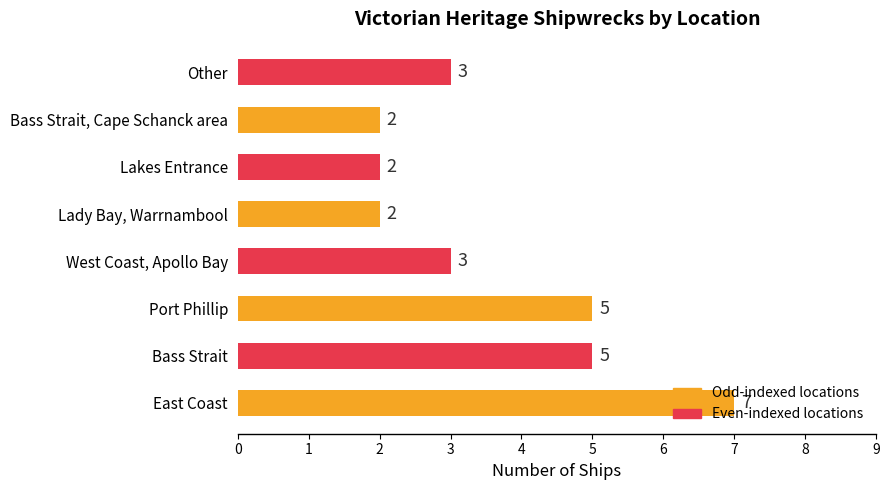

Between Bass Strait, Cape Schanck area and Port Phillip, which is larger?

Port Phillip